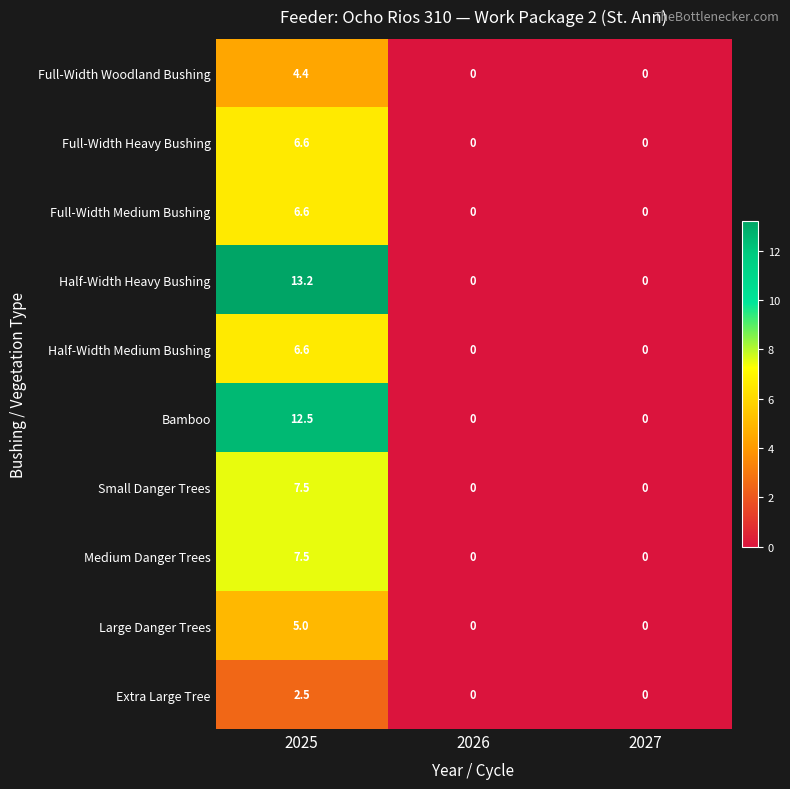

The value of Full-Width Medium Bushing at 2025 is 6.6. True or false?

True